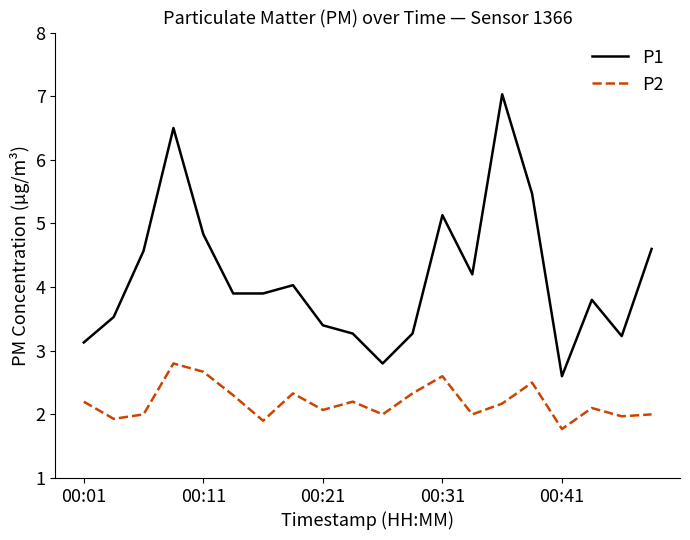

How many lines are shown in the chart?

2